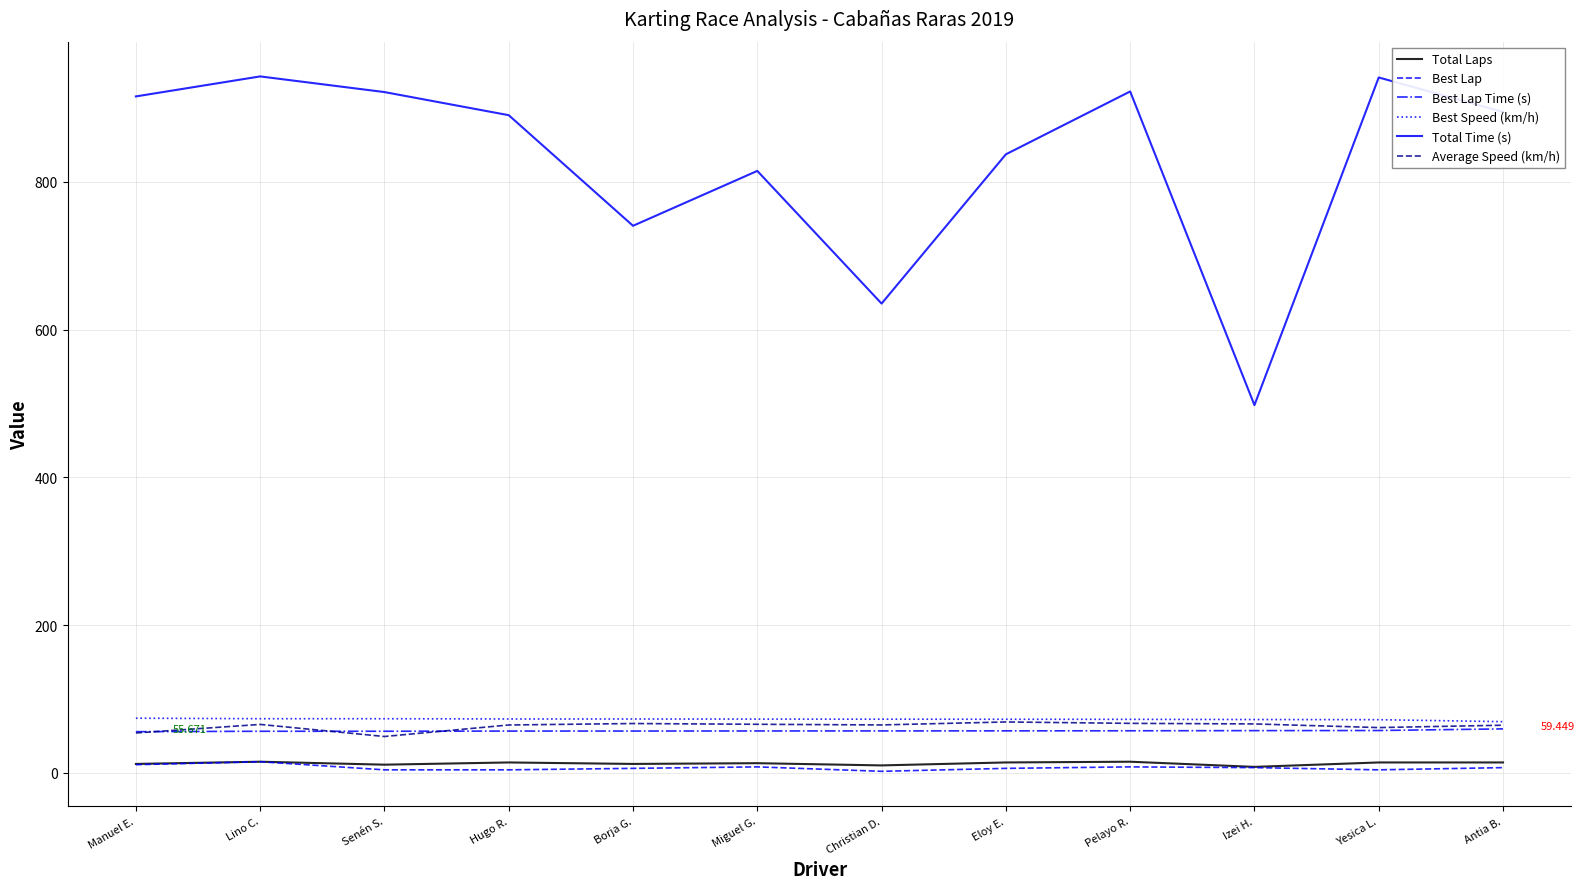

True or false: Total Laps and Total Time (s) cross at least once.

False